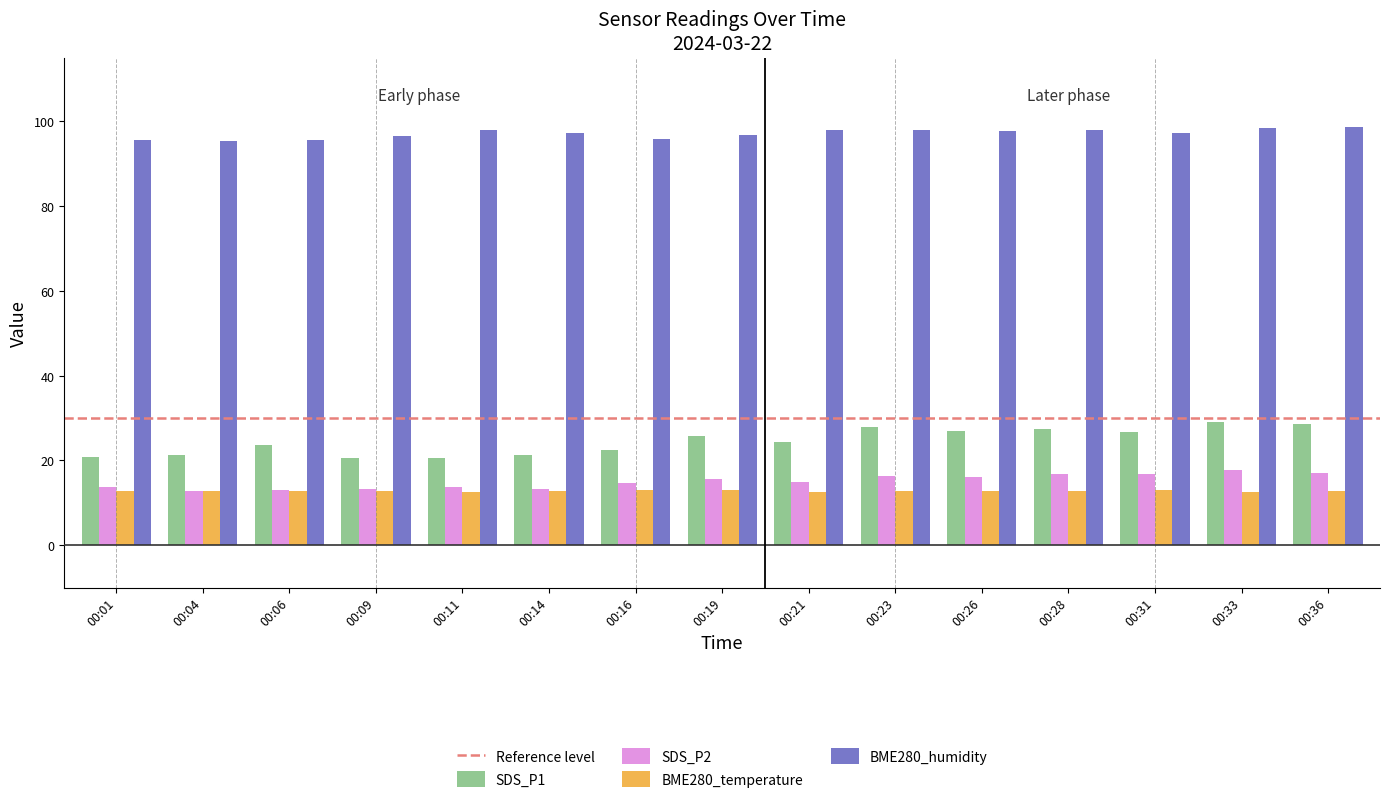

What is the highest value of the BME280_humidity series?

98.7